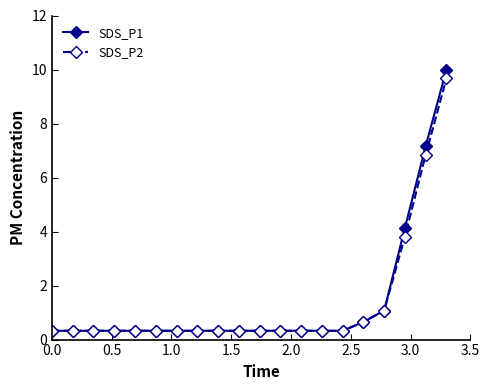

What is the minimum value for SDS_P2?

0.3